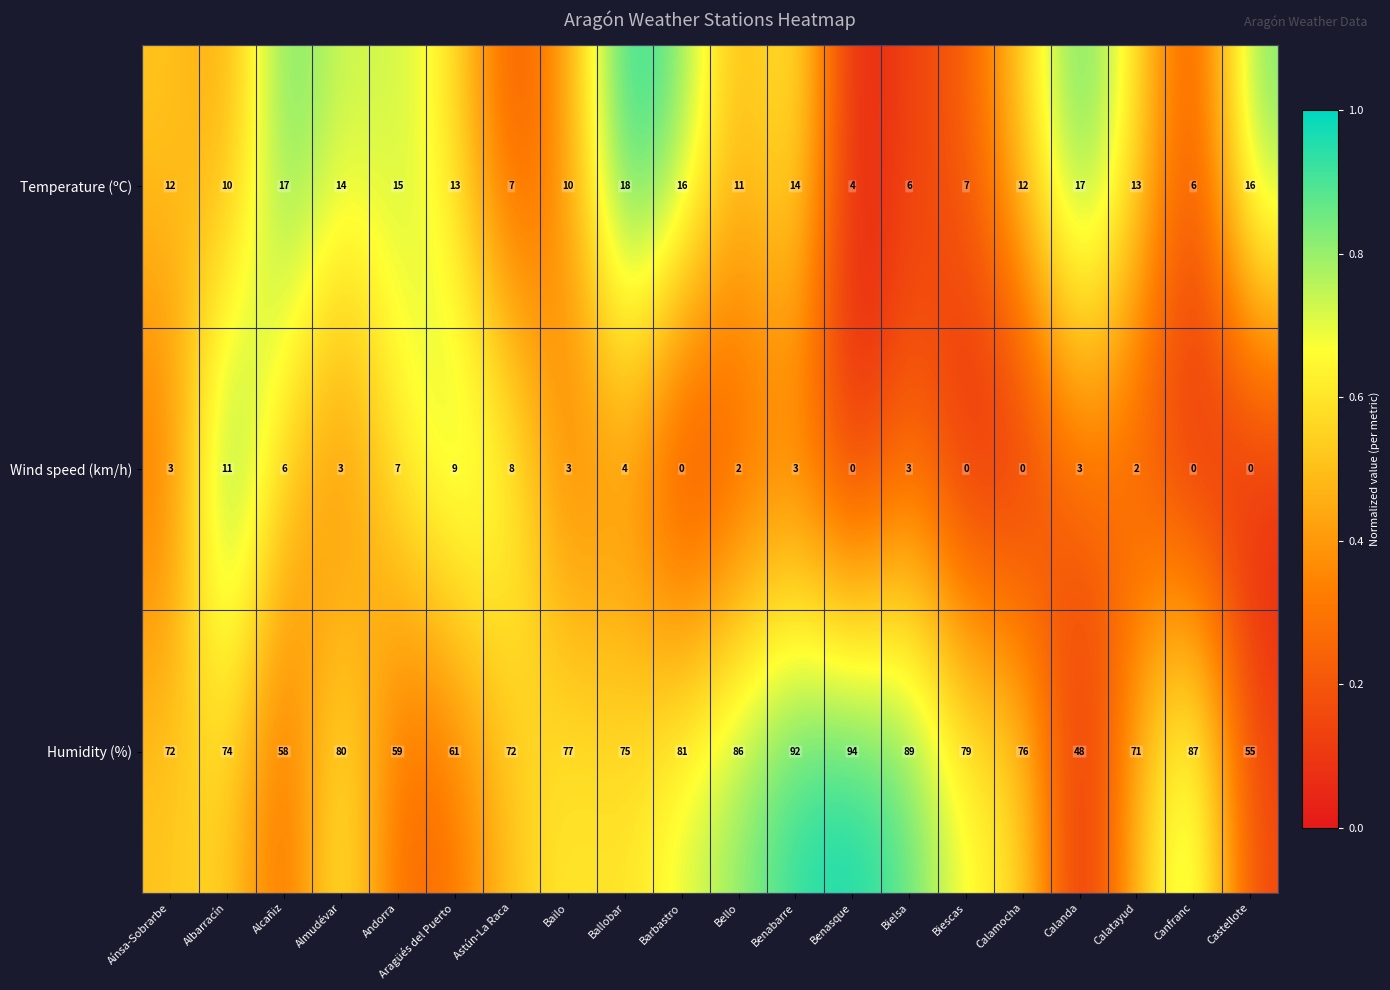

What is the difference between the second highest and minimum values in the Temperature (ºC) series?

13